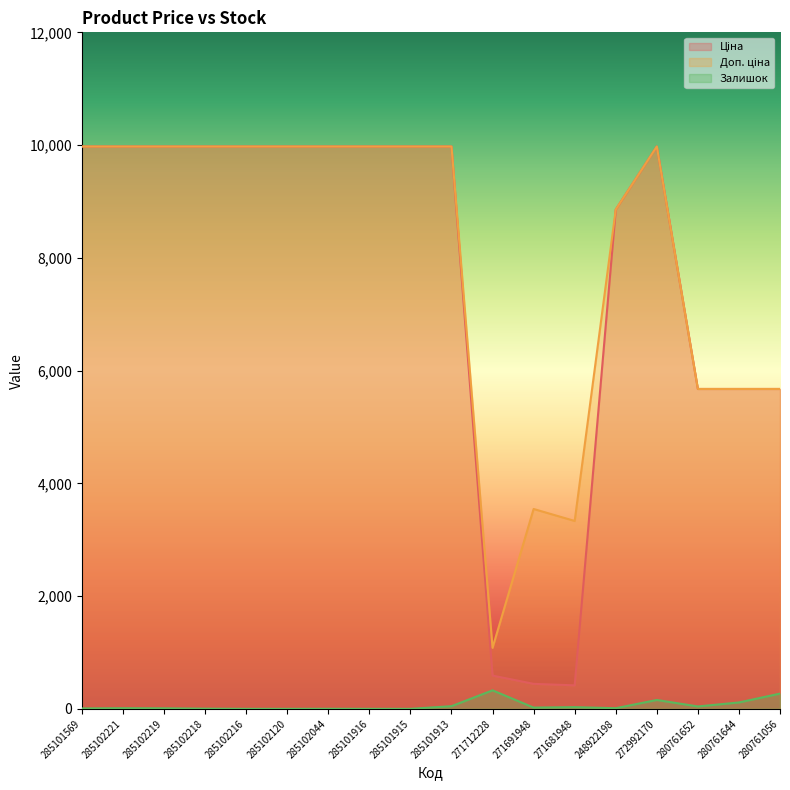

True or false: Ціна and Залишок cross at least once.

False